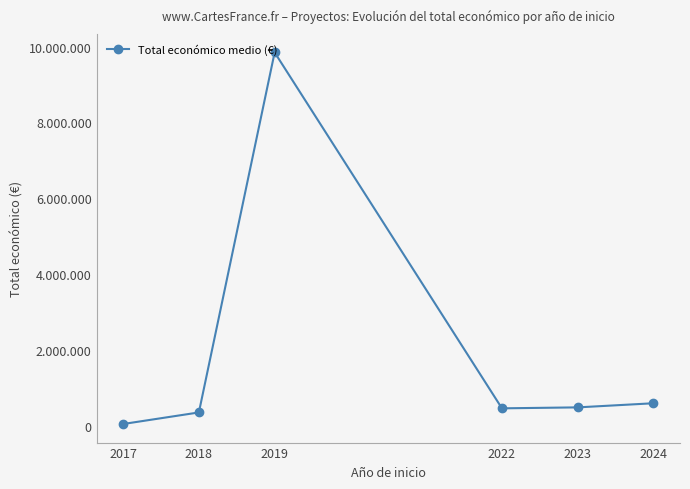

What is the difference between the values at 2018 and 2019?

9500575